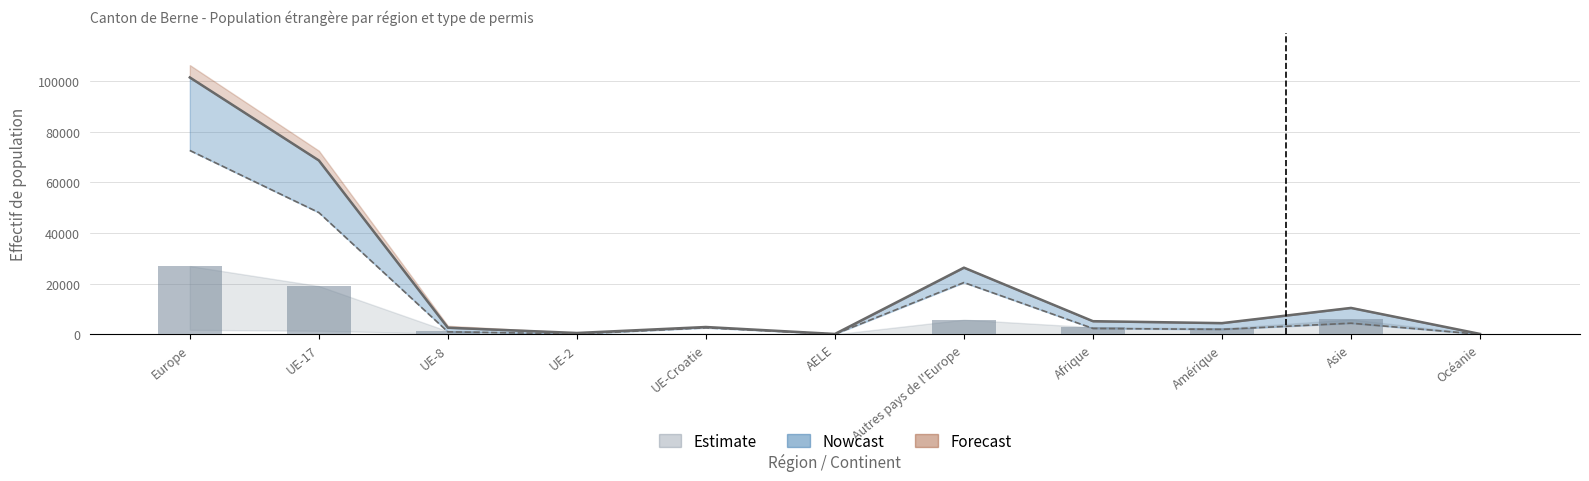

What is the value of the Etablis (C) bar at the 7th from the left?

20489